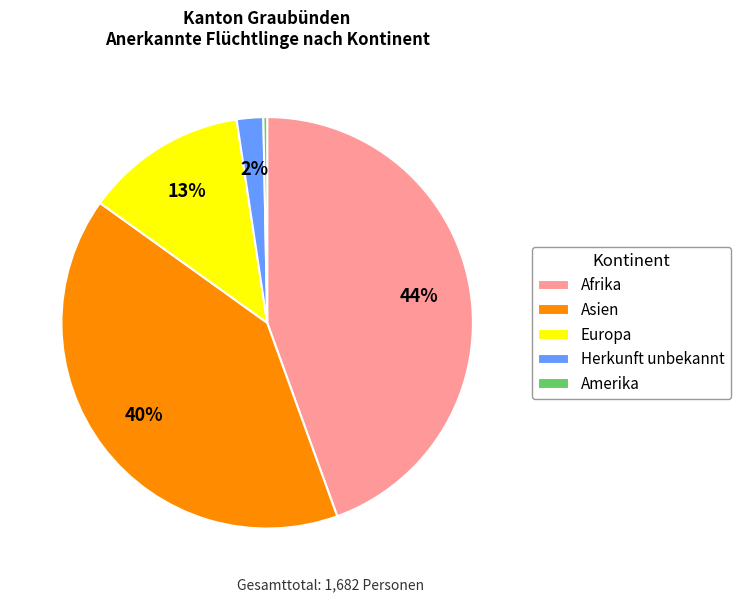

Which category has the biggest portion of the pie?

Afrika